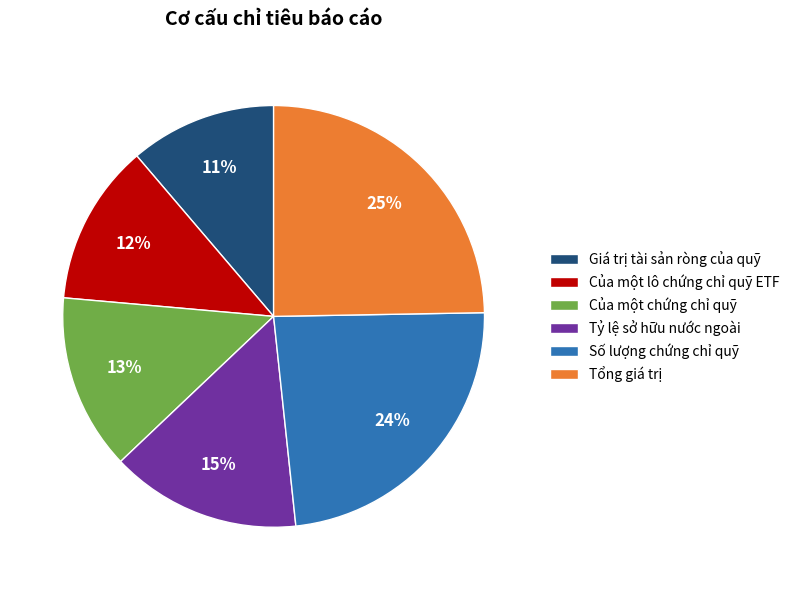

To the nearest percent, what percentage of the pie is Giá trị tài sản ròng của quỹ?

11%